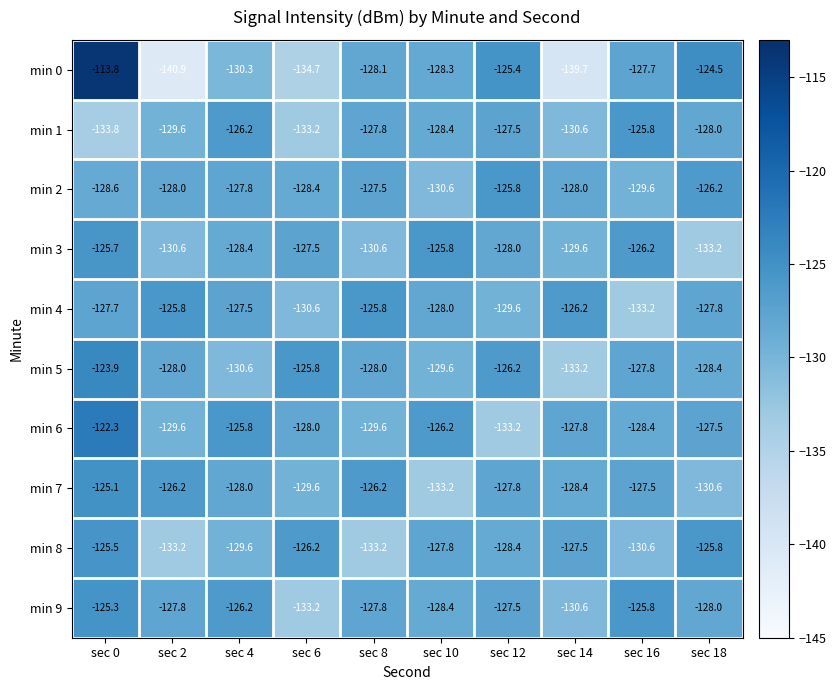

How many series are shown in this chart?

10